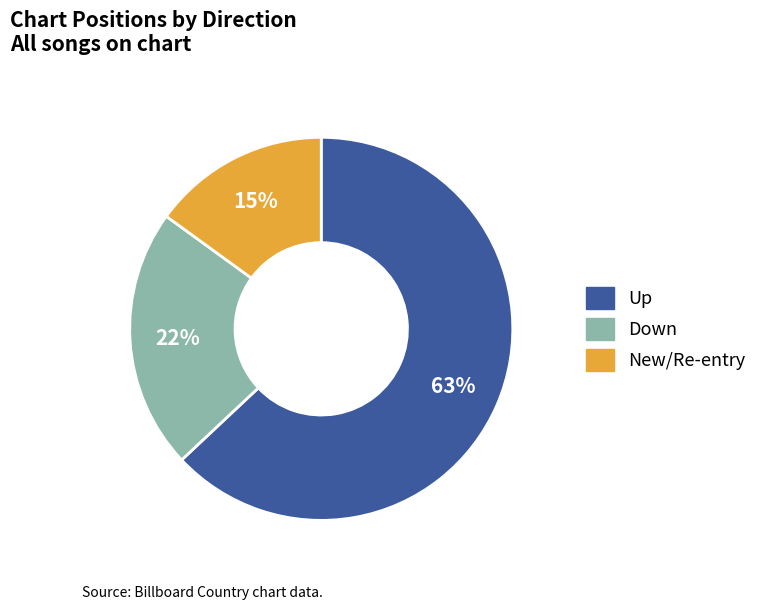

Combined, do Down and Up account for over 50%?

Yes